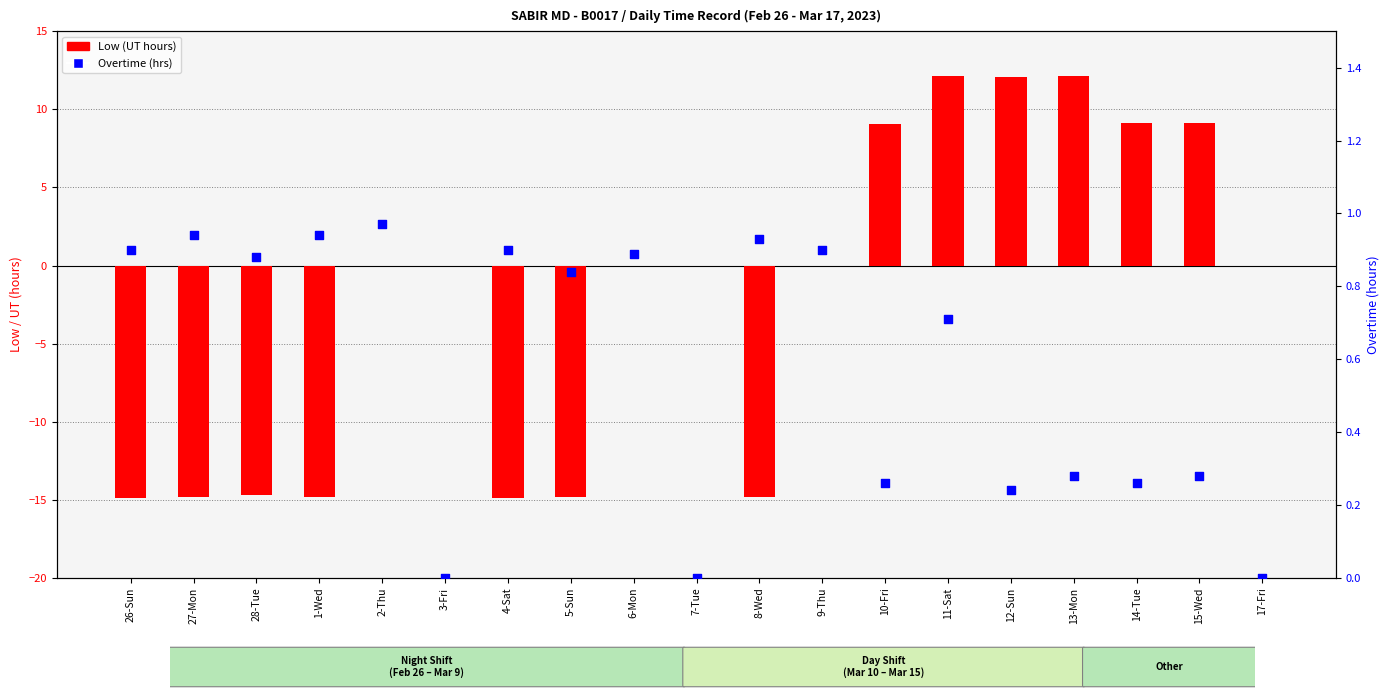

What is the total value across all series at 12-Sun?

12.3